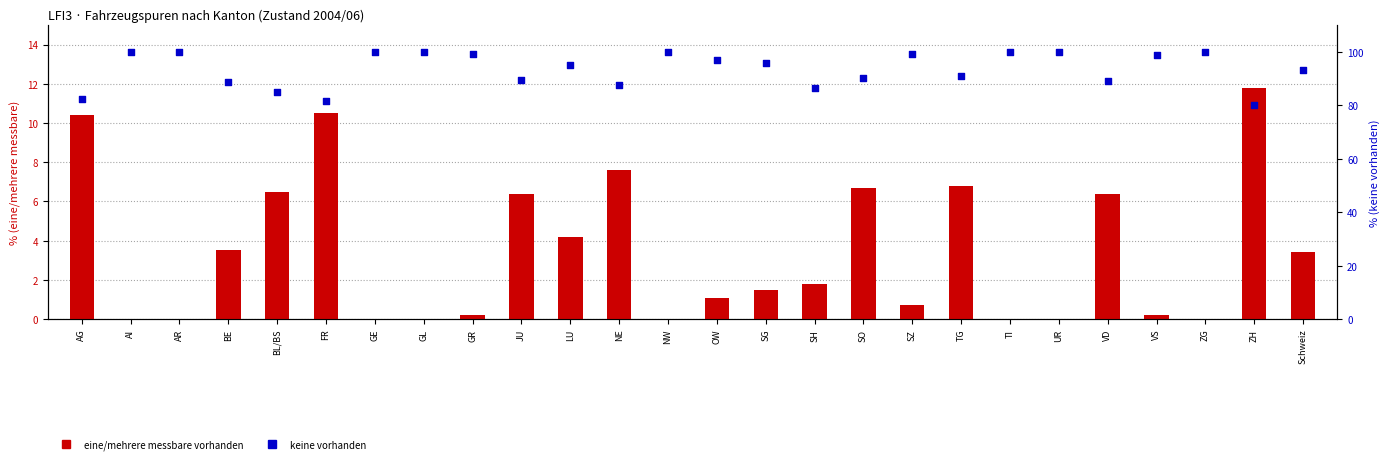

Is the value of keine vorhanden Total at NW greater than the value of eine/mehrere messbare Total at ZG?

Yes